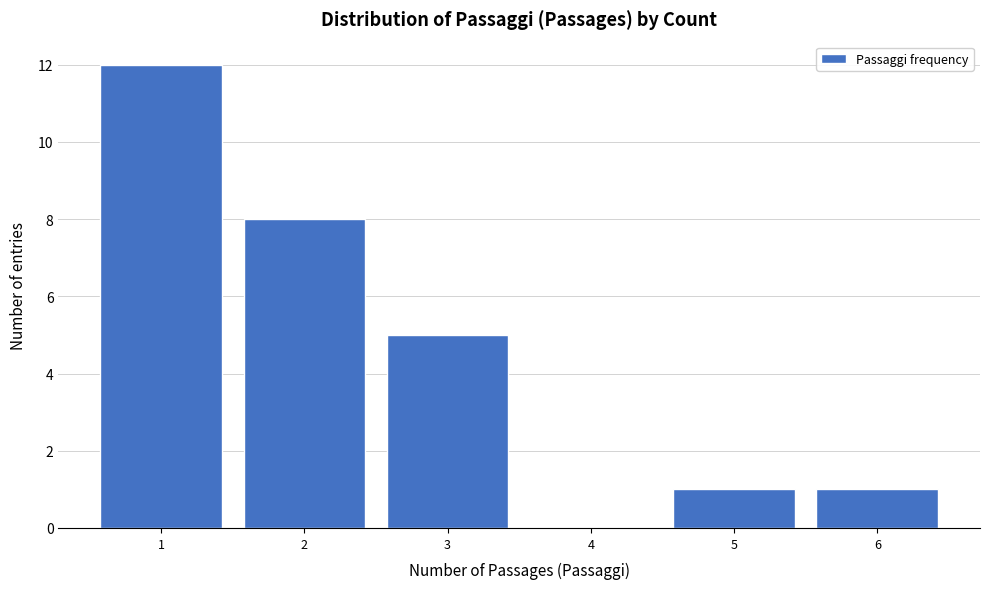

Reading left to right, list every bar in this chart as the range it spans on the x-axis followed by its height. The values are not printed on the chart, so give them approximately, as read against the axis.

0.5 to 1.5: 12
1.5 to 2.5: 8
2.5 to 3.5: 5
3.5 to 4.5: 0
4.5 to 5.5: 1
5.5 to 6.5: 1